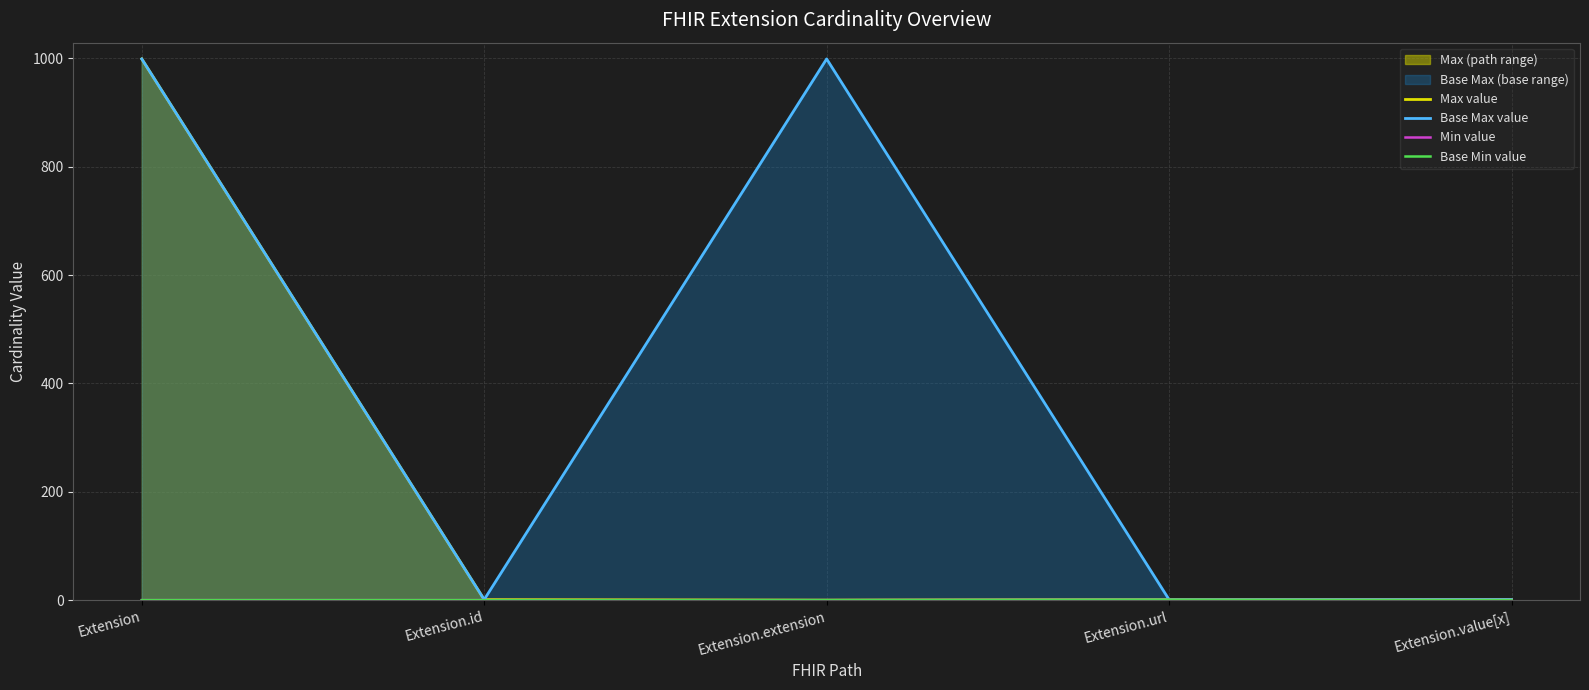

Reading right to left, transcribe all the data shown in this chart.

Max value: Extension.value[x]=1	Extension.url=1	Extension.extension=0	Extension.id=1	Extension=999
Base Max value: Extension.value[x]=1	Extension.url=1	Extension.extension=999	Extension.id=1	Extension=999
Min value: Extension.value[x]=0	Extension.url=1	Extension.extension=0	Extension.id=0	Extension=0
Base Min value: Extension.value[x]=0	Extension.url=1	Extension.extension=0	Extension.id=0	Extension=0